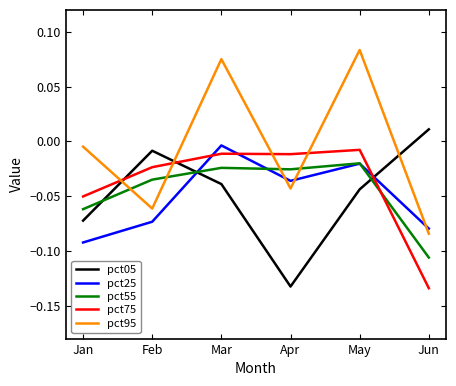

What is the total value across all series at Jan?

-0.3